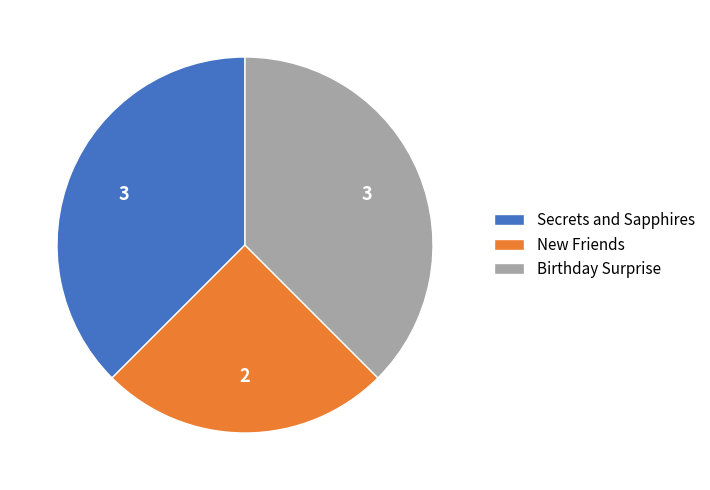

The Birthday Surprise slice represents 38% of the pie. True or false?

True